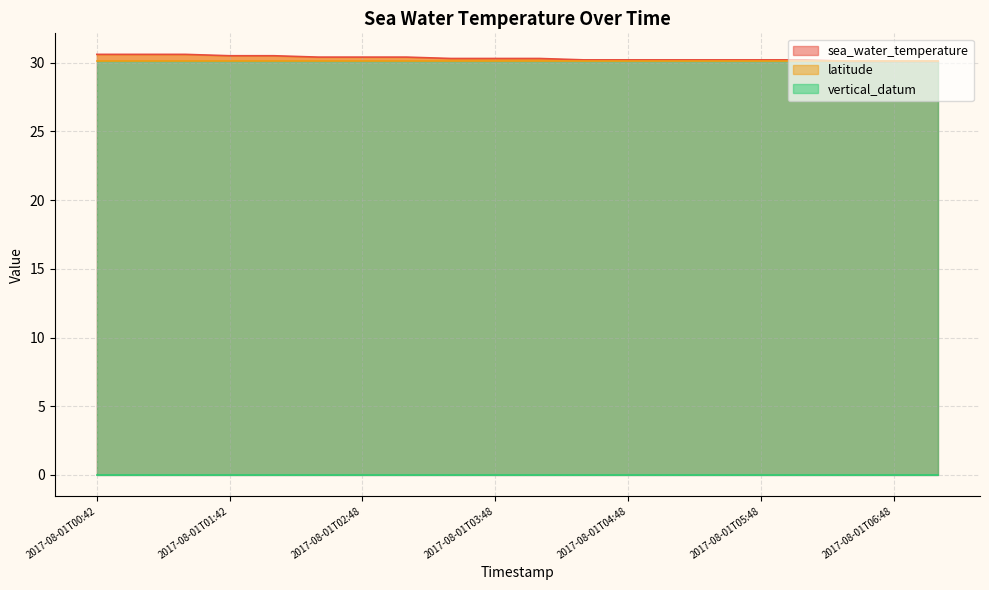

Reading left to right, extract all data points from this chart.

sea_water_temperature: 30.6	30.6	30.6	30.5	30.5	30.4	30.4	30.4	30.3	30.3	30.3	30.2	30.2	30.2	30.2	30.2	30.2	30.1	30.1	30.1
latitude: 30.2	30.2	30.2	30.2	30.2	30.2	30.2	30.2	30.2	30.2	30.2	30.2	30.2	30.2	30.2	30.2	30.2	30.2	30.2	30.2
vertical_datum: 0.0	0.0	0.0	0.0	0.0	0.0	0.0	0.0	0.0	0.0	0.0	0.0	0.0	0.0	0.0	0.0	0.0	0.0	0.0	0.0